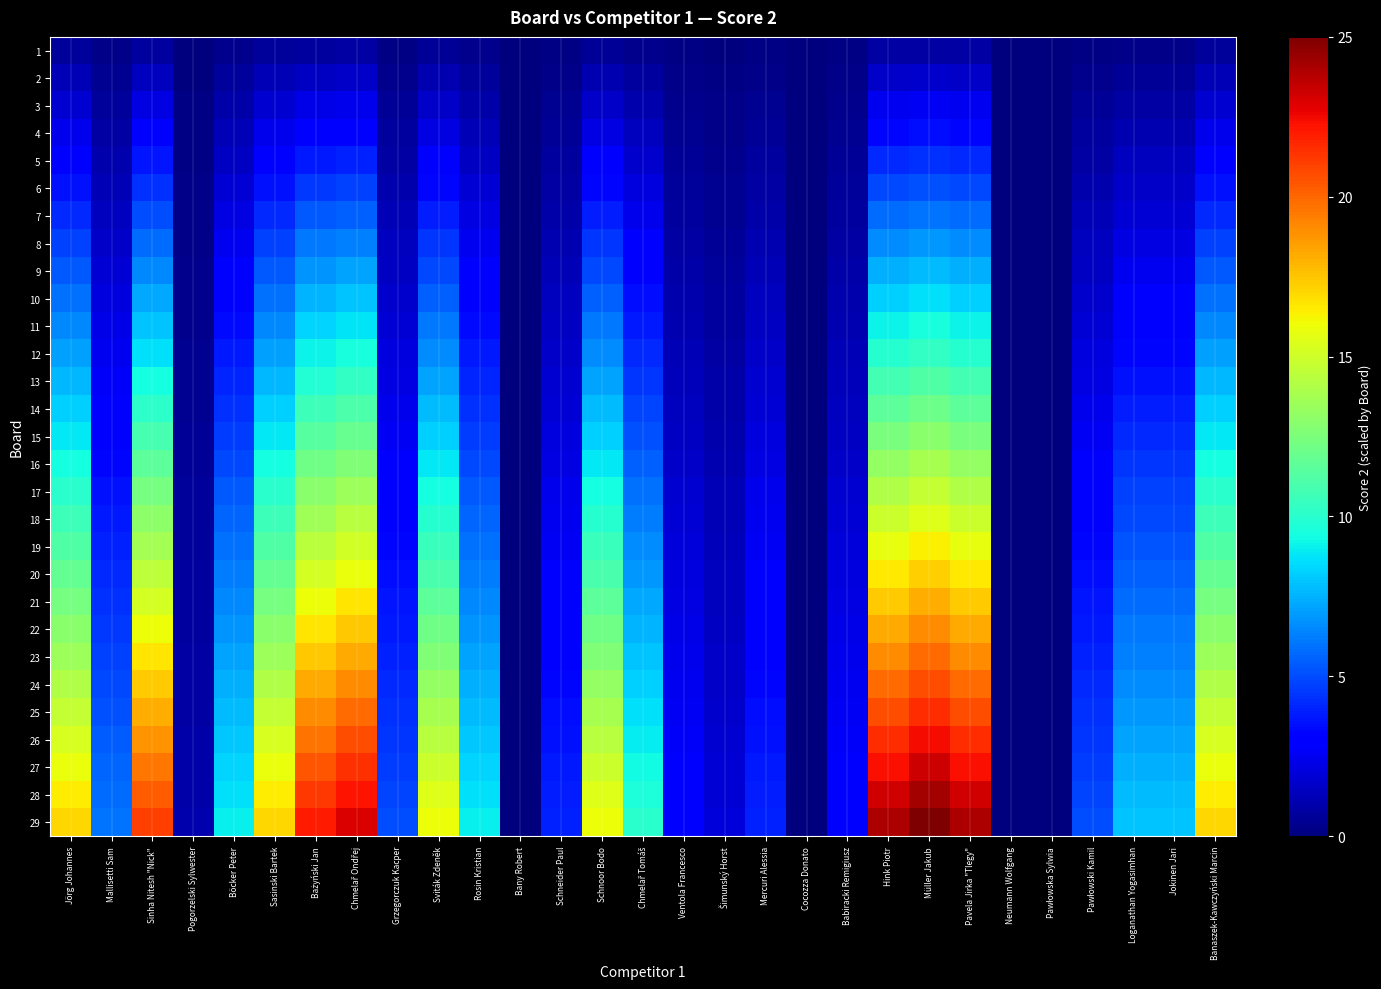

Reading left to right, extract all data points from this chart.

1: Jörg Johannes=0.6	Mallisetti Sam=0.2	Sinha Nitesh "Nick"=0.7	Pogorzelski Sylwester=0.0	Böcker Peter=0.3	Sasinski Bartek=0.6	Bażyński Jan=0.8	Chmelař Ondřej=0.8	Grzegorczuk Kacper=0.2	Sviták Zdeněk=0.6	Rosin Kristian=0.3	Bany Robert=0.0	Schneider Paul=0.1	Schnoor Bodo=0.6	Chmelař Tomáš=0.3	Ventola Francesco=0.1	Šimunský Horst=0.1	Mercuri Alessia=0.1	Cocozza Donato=0.0	Babiracki Remigiusz=0.1	Hink Piotr=0.8	Müller Jakub=0.9	Pavela Jirka "Tlegy"=0.8	Neumann Wolfgang=0.0	Pawłowska Sylwia=0.0	Pawłowski Kamil=0.2	Loganathan Yogasimhan=0.3	Jokinen Jari=0.3	Banaszek-Kawczyński Marcin=0.6
2: Jörg Johannes=1.2	Mallisetti Sam=0.4	Sinha Nitesh "Nick"=1.4	Pogorzelski Sylwester=0.1	Böcker Peter=0.6	Sasinski Bartek=1.2	Bażyński Jan=1.5	Chmelař Ondřej=1.6	Grzegorczuk Kacper=0.3	Sviták Zdeněk=1.1	Rosin Kristian=0.6	Bany Robert=0.0	Schneider Paul=0.3	Schnoor Bodo=1.1	Chmelař Tomáš=0.7	Ventola Francesco=0.2	Šimunský Horst=0.1	Mercuri Alessia=0.3	Cocozza Donato=0.0	Babiracki Remigiusz=0.2	Hink Piotr=1.7	Müller Jakub=1.7	Pavela Jirka "Tlegy"=1.7	Neumann Wolfgang=0.0	Pawłowska Sylwia=0.0	Pawłowski Kamil=0.3	Loganathan Yogasimhan=0.6	Jokinen Jari=0.6	Banaszek-Kawczyński Marcin=1.2
3: Jörg Johannes=1.8	Mallisetti Sam=0.6	Sinha Nitesh "Nick"=2.2	Pogorzelski Sylwester=0.1	Böcker Peter=0.9	Sasinski Bartek=1.8	Bażyński Jan=2.3	Chmelař Ondřej=2.4	Grzegorczuk Kacper=0.5	Sviták Zdeněk=1.7	Rosin Kristian=0.9	Bany Robert=0.0	Schneider Paul=0.4	Schnoor Bodo=1.7	Chmelař Tomáš=1.0	Ventola Francesco=0.3	Šimunský Horst=0.2	Mercuri Alessia=0.4	Cocozza Donato=0.0	Babiracki Remigiusz=0.3	Hink Piotr=2.5	Müller Jakub=2.6	Pavela Jirka "Tlegy"=2.5	Neumann Wolfgang=0.0	Pawłowska Sylwia=0.0	Pawłowski Kamil=0.5	Loganathan Yogasimhan=0.8	Jokinen Jari=0.8	Banaszek-Kawczyński Marcin=1.8
4: Jörg Johannes=2.3	Mallisetti Sam=0.8	Sinha Nitesh "Nick"=2.9	Pogorzelski Sylwester=0.1	Böcker Peter=1.2	Sasinski Bartek=2.3	Bażyński Jan=3.0	Chmelař Ondřej=3.2	Grzegorczuk Kacper=0.7	Sviták Zdeněk=2.2	Rosin Kristian=1.2	Bany Robert=0.0	Schneider Paul=0.6	Schnoor Bodo=2.2	Chmelař Tomáš=1.4	Ventola Francesco=0.4	Šimunský Horst=0.3	Mercuri Alessia=0.6	Cocozza Donato=0.0	Babiracki Remigiusz=0.4	Hink Piotr=3.3	Müller Jakub=3.4	Pavela Jirka "Tlegy"=3.3	Neumann Wolfgang=0.0	Pawłowska Sylwia=0.0	Pawłowski Kamil=0.7	Loganathan Yogasimhan=1.1	Jokinen Jari=1.1	Banaszek-Kawczyński Marcin=2.3
5: Jörg Johannes=2.9	Mallisetti Sam=1.0	Sinha Nitesh "Nick"=3.6	Pogorzelski Sylwester=0.2	Böcker Peter=1.6	Sasinski Bartek=2.9	Bażyński Jan=3.8	Chmelař Ondřej=4.0	Grzegorczuk Kacper=0.9	Sviták Zdeněk=2.8	Rosin Kristian=1.6	Bany Robert=0.0	Schneider Paul=0.7	Schnoor Bodo=2.8	Chmelař Tomáš=1.7	Ventola Francesco=0.5	Šimunský Horst=0.3	Mercuri Alessia=0.7	Cocozza Donato=0.0	Babiracki Remigiusz=0.5	Hink Piotr=4.1	Müller Jakub=4.3	Pavela Jirka "Tlegy"=4.1	Neumann Wolfgang=0.0	Pawłowska Sylwia=0.0	Pawłowski Kamil=0.9	Loganathan Yogasimhan=1.4	Jokinen Jari=1.4	Banaszek-Kawczyński Marcin=2.9
6: Jörg Johannes=3.5	Mallisetti Sam=1.2	Sinha Nitesh "Nick"=4.3	Pogorzelski Sylwester=0.2	Böcker Peter=1.9	Sasinski Bartek=3.5	Bażyński Jan=4.6	Chmelař Ondřej=4.8	Grzegorczuk Kacper=1.0	Sviták Zdeněk=3.3	Rosin Kristian=1.9	Bany Robert=0.0	Schneider Paul=0.8	Schnoor Bodo=3.3	Chmelař Tomáš=2.1	Ventola Francesco=0.6	Šimunský Horst=0.4	Mercuri Alessia=0.8	Cocozza Donato=0.0	Babiracki Remigiusz=0.6	Hink Piotr=5.0	Müller Jakub=5.2	Pavela Jirka "Tlegy"=5.0	Neumann Wolfgang=0.0	Pawłowska Sylwia=0.0	Pawłowski Kamil=1.0	Loganathan Yogasimhan=1.7	Jokinen Jari=1.7	Banaszek-Kawczyński Marcin=3.5
7: Jörg Johannes=4.1	Mallisetti Sam=1.4	Sinha Nitesh "Nick"=5.1	Pogorzelski Sylwester=0.2	Böcker Peter=2.2	Sasinski Bartek=4.1	Bażyński Jan=5.3	Chmelař Ondřej=5.6	Grzegorczuk Kacper=1.2	Sviták Zdeněk=3.9	Rosin Kristian=2.2	Bany Robert=0.0	Schneider Paul=1.0	Schnoor Bodo=3.9	Chmelař Tomáš=2.4	Ventola Francesco=0.7	Šimunský Horst=0.5	Mercuri Alessia=1.0	Cocozza Donato=0.0	Babiracki Remigiusz=0.7	Hink Piotr=5.8	Müller Jakub=6.0	Pavela Jirka "Tlegy"=5.8	Neumann Wolfgang=0.0	Pawłowska Sylwia=0.0	Pawłowski Kamil=1.2	Loganathan Yogasimhan=1.9	Jokinen Jari=1.9	Banaszek-Kawczyński Marcin=4.1
8: Jörg Johannes=4.7	Mallisetti Sam=1.7	Sinha Nitesh "Nick"=5.8	Pogorzelski Sylwester=0.3	Böcker Peter=2.5	Sasinski Bartek=4.7	Bażyński Jan=6.1	Chmelař Ondřej=6.3	Grzegorczuk Kacper=1.4	Sviták Zdeněk=4.4	Rosin Kristian=2.5	Bany Robert=0.0	Schneider Paul=1.1	Schnoor Bodo=4.4	Chmelař Tomáš=2.8	Ventola Francesco=0.8	Šimunský Horst=0.6	Mercuri Alessia=1.1	Cocozza Donato=0.0	Babiracki Remigiusz=0.8	Hink Piotr=6.6	Müller Jakub=6.9	Pavela Jirka "Tlegy"=6.6	Neumann Wolfgang=0.0	Pawłowska Sylwia=0.0	Pawłowski Kamil=1.4	Loganathan Yogasimhan=2.2	Jokinen Jari=2.2	Banaszek-Kawczyński Marcin=4.7
9: Jörg Johannes=5.3	Mallisetti Sam=1.9	Sinha Nitesh "Nick"=6.5	Pogorzelski Sylwester=0.3	Böcker Peter=2.8	Sasinski Bartek=5.3	Bażyński Jan=6.8	Chmelař Ondřej=7.1	Grzegorczuk Kacper=1.6	Sviták Zdeněk=5.0	Rosin Kristian=2.8	Bany Robert=0.0	Schneider Paul=1.2	Schnoor Bodo=5.0	Chmelař Tomáš=3.1	Ventola Francesco=0.9	Šimunský Horst=0.6	Mercuri Alessia=1.2	Cocozza Donato=0.0	Babiracki Remigiusz=0.9	Hink Piotr=7.4	Müller Jakub=7.8	Pavela Jirka "Tlegy"=7.4	Neumann Wolfgang=0.0	Pawłowska Sylwia=0.0	Pawłowski Kamil=1.6	Loganathan Yogasimhan=2.5	Jokinen Jari=2.5	Banaszek-Kawczyński Marcin=5.3
10: Jörg Johannes=5.9	Mallisetti Sam=2.1	Sinha Nitesh "Nick"=7.2	Pogorzelski Sylwester=0.3	Böcker Peter=3.1	Sasinski Bartek=5.9	Bażyński Jan=7.6	Chmelař Ondřej=7.9	Grzegorczuk Kacper=1.7	Sviták Zdeněk=5.5	Rosin Kristian=3.1	Bany Robert=0.0	Schneider Paul=1.4	Schnoor Bodo=5.5	Chmelař Tomáš=3.4	Ventola Francesco=1.0	Šimunský Horst=0.7	Mercuri Alessia=1.4	Cocozza Donato=0.0	Babiracki Remigiusz=1.0	Hink Piotr=8.3	Müller Jakub=8.6	Pavela Jirka "Tlegy"=8.3	Neumann Wolfgang=0.0	Pawłowska Sylwia=0.0	Pawłowski Kamil=1.7	Loganathan Yogasimhan=2.8	Jokinen Jari=2.8	Banaszek-Kawczyński Marcin=5.9
11: Jörg Johannes=6.4	Mallisetti Sam=2.3	Sinha Nitesh "Nick"=8.0	Pogorzelski Sylwester=0.4	Böcker Peter=3.4	Sasinski Bartek=6.4	Bażyński Jan=8.3	Chmelař Ondřej=8.7	Grzegorczuk Kacper=1.9	Sviták Zdeněk=6.1	Rosin Kristian=3.4	Bany Robert=0.0	Schneider Paul=1.5	Schnoor Bodo=6.1	Chmelař Tomáš=3.8	Ventola Francesco=1.1	Šimunský Horst=0.8	Mercuri Alessia=1.5	Cocozza Donato=0.0	Babiracki Remigiusz=1.1	Hink Piotr=9.1	Müller Jakub=9.5	Pavela Jirka "Tlegy"=9.1	Neumann Wolfgang=0.0	Pawłowska Sylwia=0.0	Pawłowski Kamil=1.9	Loganathan Yogasimhan=3.0	Jokinen Jari=3.0	Banaszek-Kawczyński Marcin=6.4
12: Jörg Johannes=7.0	Mallisetti Sam=2.5	Sinha Nitesh "Nick"=8.7	Pogorzelski Sylwester=0.4	Böcker Peter=3.7	Sasinski Bartek=7.0	Bażyński Jan=9.1	Chmelař Ondřej=9.5	Grzegorczuk Kacper=2.1	Sviták Zdeněk=6.6	Rosin Kristian=3.7	Bany Robert=0.0	Schneider Paul=1.7	Schnoor Bodo=6.6	Chmelař Tomáš=4.1	Ventola Francesco=1.2	Šimunský Horst=0.8	Mercuri Alessia=1.7	Cocozza Donato=0.0	Babiracki Remigiusz=1.2	Hink Piotr=9.9	Müller Jakub=10.3	Pavela Jirka "Tlegy"=9.9	Neumann Wolfgang=0.0	Pawłowska Sylwia=0.0	Pawłowski Kamil=2.1	Loganathan Yogasimhan=3.3	Jokinen Jari=3.3	Banaszek-Kawczyński Marcin=7.0
13: Jörg Johannes=7.6	Mallisetti Sam=2.7	Sinha Nitesh "Nick"=9.4	Pogorzelski Sylwester=0.4	Böcker Peter=4.0	Sasinski Bartek=7.6	Bażyński Jan=9.9	Chmelař Ondřej=10.3	Grzegorczuk Kacper=2.2	Sviták Zdeněk=7.2	Rosin Kristian=4.0	Bany Robert=0.0	Schneider Paul=1.8	Schnoor Bodo=7.2	Chmelař Tomáš=4.5	Ventola Francesco=1.3	Šimunský Horst=0.9	Mercuri Alessia=1.8	Cocozza Donato=0.0	Babiracki Remigiusz=1.3	Hink Piotr=10.8	Müller Jakub=11.2	Pavela Jirka "Tlegy"=10.8	Neumann Wolfgang=0.0	Pawłowska Sylwia=0.0	Pawłowski Kamil=2.2	Loganathan Yogasimhan=3.6	Jokinen Jari=3.6	Banaszek-Kawczyński Marcin=7.6
14: Jörg Johannes=8.2	Mallisetti Sam=2.9	Sinha Nitesh "Nick"=10.1	Pogorzelski Sylwester=0.5	Böcker Peter=4.3	Sasinski Bartek=8.2	Bażyński Jan=10.6	Chmelař Ondřej=11.1	Grzegorczuk Kacper=2.4	Sviták Zdeněk=7.7	Rosin Kristian=4.3	Bany Robert=0.0	Schneider Paul=1.9	Schnoor Bodo=7.7	Chmelař Tomáš=4.8	Ventola Francesco=1.4	Šimunský Horst=1.0	Mercuri Alessia=1.9	Cocozza Donato=0.0	Babiracki Remigiusz=1.4	Hink Piotr=11.6	Müller Jakub=12.1	Pavela Jirka "Tlegy"=11.6	Neumann Wolfgang=0.0	Pawłowska Sylwia=0.0	Pawłowski Kamil=2.4	Loganathan Yogasimhan=3.9	Jokinen Jari=3.9	Banaszek-Kawczyński Marcin=8.2
15: Jörg Johannes=8.8	Mallisetti Sam=3.1	Sinha Nitesh "Nick"=10.9	Pogorzelski Sylwester=0.5	Böcker Peter=4.7	Sasinski Bartek=8.8	Bażyński Jan=11.4	Chmelař Ondřej=11.9	Grzegorczuk Kacper=2.6	Sviták Zdeněk=8.3	Rosin Kristian=4.7	Bany Robert=0.0	Schneider Paul=2.1	Schnoor Bodo=8.3	Chmelař Tomáš=5.2	Ventola Francesco=1.6	Šimunský Horst=1.0	Mercuri Alessia=2.1	Cocozza Donato=0.0	Babiracki Remigiusz=1.6	Hink Piotr=12.4	Müller Jakub=12.9	Pavela Jirka "Tlegy"=12.4	Neumann Wolfgang=0.0	Pawłowska Sylwia=0.0	Pawłowski Kamil=2.6	Loganathan Yogasimhan=4.1	Jokinen Jari=4.1	Banaszek-Kawczyński Marcin=8.8
16: Jörg Johannes=9.4	Mallisetti Sam=3.3	Sinha Nitesh "Nick"=11.6	Pogorzelski Sylwester=0.6	Böcker Peter=5.0	Sasinski Bartek=9.4	Bażyński Jan=12.1	Chmelař Ondřej=12.7	Grzegorczuk Kacper=2.8	Sviták Zdeněk=8.8	Rosin Kristian=5.0	Bany Robert=0.0	Schneider Paul=2.2	Schnoor Bodo=8.8	Chmelař Tomáš=5.5	Ventola Francesco=1.7	Šimunský Horst=1.1	Mercuri Alessia=2.2	Cocozza Donato=0.0	Babiracki Remigiusz=1.7	Hink Piotr=13.2	Müller Jakub=13.8	Pavela Jirka "Tlegy"=13.2	Neumann Wolfgang=0.0	Pawłowska Sylwia=0.0	Pawłowski Kamil=2.8	Loganathan Yogasimhan=4.4	Jokinen Jari=4.4	Banaszek-Kawczyński Marcin=9.4
17: Jörg Johannes=10.0	Mallisetti Sam=3.5	Sinha Nitesh "Nick"=12.3	Pogorzelski Sylwester=0.6	Böcker Peter=5.3	Sasinski Bartek=10.0	Bażyński Jan=12.9	Chmelař Ondřej=13.5	Grzegorczuk Kacper=2.9	Sviták Zdeněk=9.4	Rosin Kristian=5.3	Bany Robert=0.0	Schneider Paul=2.3	Schnoor Bodo=9.4	Chmelař Tomáš=5.9	Ventola Francesco=1.8	Šimunský Horst=1.2	Mercuri Alessia=2.3	Cocozza Donato=0.0	Babiracki Remigiusz=1.8	Hink Piotr=14.1	Müller Jakub=14.7	Pavela Jirka "Tlegy"=14.1	Neumann Wolfgang=0.0	Pawłowska Sylwia=0.0	Pawłowski Kamil=2.9	Loganathan Yogasimhan=4.7	Jokinen Jari=4.7	Banaszek-Kawczyński Marcin=10.0
18: Jörg Johannes=10.6	Mallisetti Sam=3.7	Sinha Nitesh "Nick"=13.0	Pogorzelski Sylwester=0.6	Böcker Peter=5.6	Sasinski Bartek=10.6	Bażyński Jan=13.7	Chmelař Ondřej=14.3	Grzegorczuk Kacper=3.1	Sviták Zdeněk=9.9	Rosin Kristian=5.6	Bany Robert=0.0	Schneider Paul=2.5	Schnoor Bodo=9.9	Chmelař Tomáš=6.2	Ventola Francesco=1.9	Šimunský Horst=1.2	Mercuri Alessia=2.5	Cocozza Donato=0.0	Babiracki Remigiusz=1.9	Hink Piotr=14.9	Müller Jakub=15.5	Pavela Jirka "Tlegy"=14.9	Neumann Wolfgang=0.0	Pawłowska Sylwia=0.0	Pawłowski Kamil=3.1	Loganathan Yogasimhan=5.0	Jokinen Jari=5.0	Banaszek-Kawczyński Marcin=10.6
19: Jörg Johannes=11.1	Mallisetti Sam=3.9	Sinha Nitesh "Nick"=13.8	Pogorzelski Sylwester=0.7	Böcker Peter=5.9	Sasinski Bartek=11.1	Bażyński Jan=14.4	Chmelař Ondřej=15.1	Grzegorczuk Kacper=3.3	Sviták Zdeněk=10.5	Rosin Kristian=5.9	Bany Robert=0.0	Schneider Paul=2.6	Schnoor Bodo=10.5	Chmelař Tomáš=6.6	Ventola Francesco=2.0	Šimunský Horst=1.3	Mercuri Alessia=2.6	Cocozza Donato=0.0	Babiracki Remigiusz=2.0	Hink Piotr=15.7	Müller Jakub=16.4	Pavela Jirka "Tlegy"=15.7	Neumann Wolfgang=0.0	Pawłowska Sylwia=0.0	Pawłowski Kamil=3.3	Loganathan Yogasimhan=5.2	Jokinen Jari=5.2	Banaszek-Kawczyński Marcin=11.1
20: Jörg Johannes=11.7	Mallisetti Sam=4.1	Sinha Nitesh "Nick"=14.5	Pogorzelski Sylwester=0.7	Böcker Peter=6.2	Sasinski Bartek=11.7	Bażyński Jan=15.2	Chmelař Ondřej=15.9	Grzegorczuk Kacper=3.4	Sviták Zdeněk=11.0	Rosin Kristian=6.2	Bany Robert=0.0	Schneider Paul=2.8	Schnoor Bodo=11.0	Chmelař Tomáš=6.9	Ventola Francesco=2.1	Šimunský Horst=1.4	Mercuri Alessia=2.8	Cocozza Donato=0.0	Babiracki Remigiusz=2.1	Hink Piotr=16.6	Müller Jakub=17.2	Pavela Jirka "Tlegy"=16.6	Neumann Wolfgang=0.0	Pawłowska Sylwia=0.0	Pawłowski Kamil=3.4	Loganathan Yogasimhan=5.5	Jokinen Jari=5.5	Banaszek-Kawczyński Marcin=11.7
21: Jörg Johannes=12.3	Mallisetti Sam=4.3	Sinha Nitesh "Nick"=15.2	Pogorzelski Sylwester=0.7	Böcker Peter=6.5	Sasinski Bartek=12.3	Bażyński Jan=15.9	Chmelař Ondřej=16.7	Grzegorczuk Kacper=3.6	Sviták Zdeněk=11.6	Rosin Kristian=6.5	Bany Robert=0.0	Schneider Paul=2.9	Schnoor Bodo=11.6	Chmelař Tomáš=7.2	Ventola Francesco=2.2	Šimunský Horst=1.4	Mercuri Alessia=2.9	Cocozza Donato=0.0	Babiracki Remigiusz=2.2	Hink Piotr=17.4	Müller Jakub=18.1	Pavela Jirka "Tlegy"=17.4	Neumann Wolfgang=0.0	Pawłowska Sylwia=0.0	Pawłowski Kamil=3.6	Loganathan Yogasimhan=5.8	Jokinen Jari=5.8	Banaszek-Kawczyński Marcin=12.3
22: Jörg Johannes=12.9	Mallisetti Sam=4.6	Sinha Nitesh "Nick"=15.9	Pogorzelski Sylwester=0.8	Böcker Peter=6.8	Sasinski Bartek=12.9	Bażyński Jan=16.7	Chmelař Ondřej=17.4	Grzegorczuk Kacper=3.8	Sviták Zdeněk=12.1	Rosin Kristian=6.8	Bany Robert=0.0	Schneider Paul=3.0	Schnoor Bodo=12.1	Chmelař Tomáš=7.6	Ventola Francesco=2.3	Šimunský Horst=1.5	Mercuri Alessia=3.0	Cocozza Donato=0.0	Babiracki Remigiusz=2.3	Hink Piotr=18.2	Müller Jakub=19.0	Pavela Jirka "Tlegy"=18.2	Neumann Wolfgang=0.0	Pawłowska Sylwia=0.0	Pawłowski Kamil=3.8	Loganathan Yogasimhan=6.1	Jokinen Jari=6.1	Banaszek-Kawczyński Marcin=12.9
23: Jörg Johannes=13.5	Mallisetti Sam=4.8	Sinha Nitesh "Nick"=16.7	Pogorzelski Sylwester=0.8	Böcker Peter=7.1	Sasinski Bartek=13.5	Bażyński Jan=17.4	Chmelař Ondřej=18.2	Grzegorczuk Kacper=4.0	Sviták Zdeněk=12.7	Rosin Kristian=7.1	Bany Robert=0.0	Schneider Paul=3.2	Schnoor Bodo=12.7	Chmelař Tomáš=7.9	Ventola Francesco=2.4	Šimunský Horst=1.6	Mercuri Alessia=3.2	Cocozza Donato=0.0	Babiracki Remigiusz=2.4	Hink Piotr=19.0	Müller Jakub=19.8	Pavela Jirka "Tlegy"=19.0	Neumann Wolfgang=0.0	Pawłowska Sylwia=0.0	Pawłowski Kamil=4.0	Loganathan Yogasimhan=6.3	Jokinen Jari=6.3	Banaszek-Kawczyński Marcin=13.5
24: Jörg Johannes=14.1	Mallisetti Sam=5.0	Sinha Nitesh "Nick"=17.4	Pogorzelski Sylwester=0.8	Böcker Peter=7.4	Sasinski Bartek=14.1	Bażyński Jan=18.2	Chmelař Ondřej=19.0	Grzegorczuk Kacper=4.1	Sviták Zdeněk=13.2	Rosin Kristian=7.4	Bany Robert=0.0	Schneider Paul=3.3	Schnoor Bodo=13.2	Chmelař Tomáš=8.3	Ventola Francesco=2.5	Šimunský Horst=1.7	Mercuri Alessia=3.3	Cocozza Donato=0.0	Babiracki Remigiusz=2.5	Hink Piotr=19.9	Müller Jakub=20.7	Pavela Jirka "Tlegy"=19.9	Neumann Wolfgang=0.0	Pawłowska Sylwia=0.0	Pawłowski Kamil=4.1	Loganathan Yogasimhan=6.6	Jokinen Jari=6.6	Banaszek-Kawczyński Marcin=14.1
25: Jörg Johannes=14.7	Mallisetti Sam=5.2	Sinha Nitesh "Nick"=18.1	Pogorzelski Sylwester=0.9	Böcker Peter=7.8	Sasinski Bartek=14.7	Bażyński Jan=19.0	Chmelař Ondřej=19.8	Grzegorczuk Kacper=4.3	Sviták Zdeněk=13.8	Rosin Kristian=7.8	Bany Robert=0.0	Schneider Paul=3.4	Schnoor Bodo=13.8	Chmelař Tomáš=8.6	Ventola Francesco=2.6	Šimunský Horst=1.7	Mercuri Alessia=3.4	Cocozza Donato=0.0	Babiracki Remigiusz=2.6	Hink Piotr=20.7	Müller Jakub=21.6	Pavela Jirka "Tlegy"=20.7	Neumann Wolfgang=0.0	Pawłowska Sylwia=0.0	Pawłowski Kamil=4.3	Loganathan Yogasimhan=6.9	Jokinen Jari=6.9	Banaszek-Kawczyński Marcin=14.7
26: Jörg Johannes=15.2	Mallisetti Sam=5.4	Sinha Nitesh "Nick"=18.8	Pogorzelski Sylwester=0.9	Böcker Peter=8.1	Sasinski Bartek=15.2	Bażyński Jan=19.7	Chmelař Ondřej=20.6	Grzegorczuk Kacper=4.5	Sviták Zdeněk=14.3	Rosin Kristian=8.1	Bany Robert=0.0	Schneider Paul=3.6	Schnoor Bodo=14.3	Chmelař Tomáš=9.0	Ventola Francesco=2.7	Šimunský Horst=1.8	Mercuri Alessia=3.6	Cocozza Donato=0.0	Babiracki Remigiusz=2.7	Hink Piotr=21.5	Müller Jakub=22.4	Pavela Jirka "Tlegy"=21.5	Neumann Wolfgang=0.0	Pawłowska Sylwia=0.0	Pawłowski Kamil=4.5	Loganathan Yogasimhan=7.2	Jokinen Jari=7.2	Banaszek-Kawczyński Marcin=15.2
27: Jörg Johannes=15.8	Mallisetti Sam=5.6	Sinha Nitesh "Nick"=19.6	Pogorzelski Sylwester=0.9	Böcker Peter=8.4	Sasinski Bartek=15.8	Bażyński Jan=20.5	Chmelař Ondřej=21.4	Grzegorczuk Kacper=4.7	Sviták Zdeněk=14.9	Rosin Kristian=8.4	Bany Robert=0.0	Schneider Paul=3.7	Schnoor Bodo=14.9	Chmelař Tomáš=9.3	Ventola Francesco=2.8	Šimunský Horst=1.9	Mercuri Alessia=3.7	Cocozza Donato=0.0	Babiracki Remigiusz=2.8	Hink Piotr=22.3	Müller Jakub=23.3	Pavela Jirka "Tlegy"=22.3	Neumann Wolfgang=0.0	Pawłowska Sylwia=0.0	Pawłowski Kamil=4.7	Loganathan Yogasimhan=7.4	Jokinen Jari=7.4	Banaszek-Kawczyński Marcin=15.8
28: Jörg Johannes=16.4	Mallisetti Sam=5.8	Sinha Nitesh "Nick"=20.3	Pogorzelski Sylwester=1.0	Böcker Peter=8.7	Sasinski Bartek=16.4	Bażyński Jan=21.2	Chmelař Ondřej=22.2	Grzegorczuk Kacper=4.8	Sviták Zdeněk=15.4	Rosin Kristian=8.7	Bany Robert=0.0	Schneider Paul=3.9	Schnoor Bodo=15.4	Chmelař Tomáš=9.7	Ventola Francesco=2.9	Šimunský Horst=1.9	Mercuri Alessia=3.9	Cocozza Donato=0.0	Babiracki Remigiusz=2.9	Hink Piotr=23.2	Müller Jakub=24.1	Pavela Jirka "Tlegy"=23.2	Neumann Wolfgang=0.0	Pawłowska Sylwia=0.0	Pawłowski Kamil=4.8	Loganathan Yogasimhan=7.7	Jokinen Jari=7.7	Banaszek-Kawczyński Marcin=16.4
29: Jörg Johannes=17.0	Mallisetti Sam=6.0	Sinha Nitesh "Nick"=21.0	Pogorzelski Sylwester=1.0	Böcker Peter=9.0	Sasinski Bartek=17.0	Bażyński Jan=22.0	Chmelař Ondřej=23.0	Grzegorczuk Kacper=5.0	Sviták Zdeněk=16.0	Rosin Kristian=9.0	Bany Robert=0.0	Schneider Paul=4.0	Schnoor Bodo=16.0	Chmelař Tomáš=10.0	Ventola Francesco=3.0	Šimunský Horst=2.0	Mercuri Alessia=4.0	Cocozza Donato=0.0	Babiracki Remigiusz=3.0	Hink Piotr=24.0	Müller Jakub=25.0	Pavela Jirka "Tlegy"=24.0	Neumann Wolfgang=0.0	Pawłowska Sylwia=0.0	Pawłowski Kamil=5.0	Loganathan Yogasimhan=8.0	Jokinen Jari=8.0	Banaszek-Kawczyński Marcin=17.0